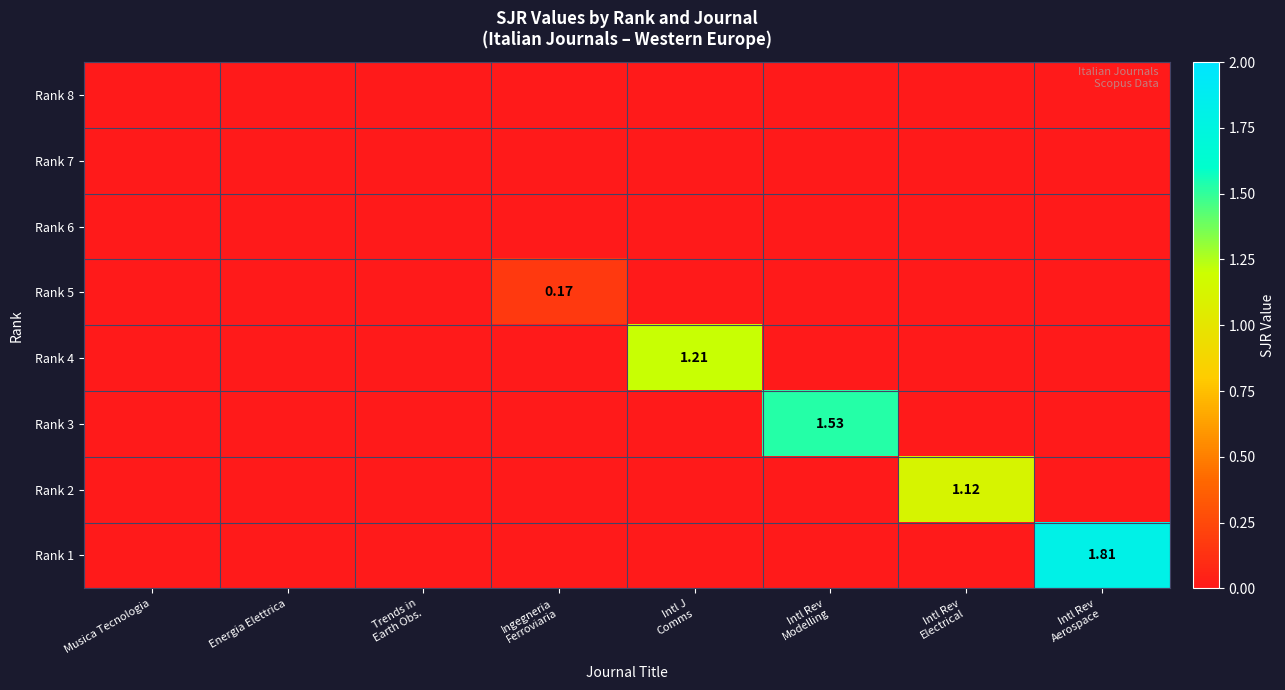

Between Energia Elettrica and Musica Tecnologia, which is larger?

Energia Elettrica